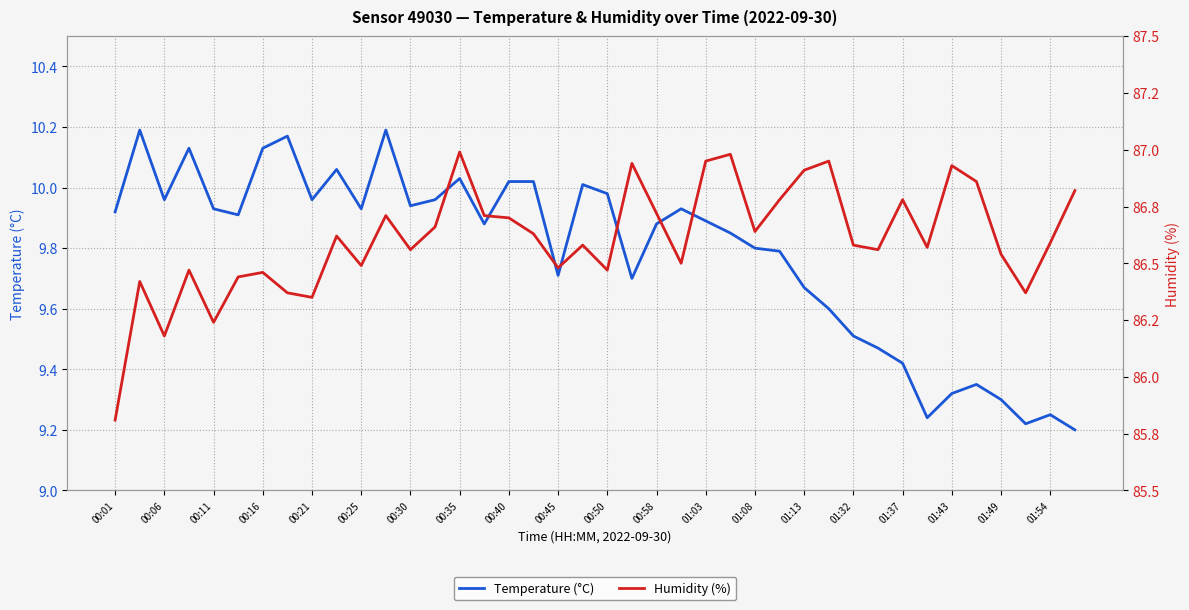

How many lines are shown in the chart?

2